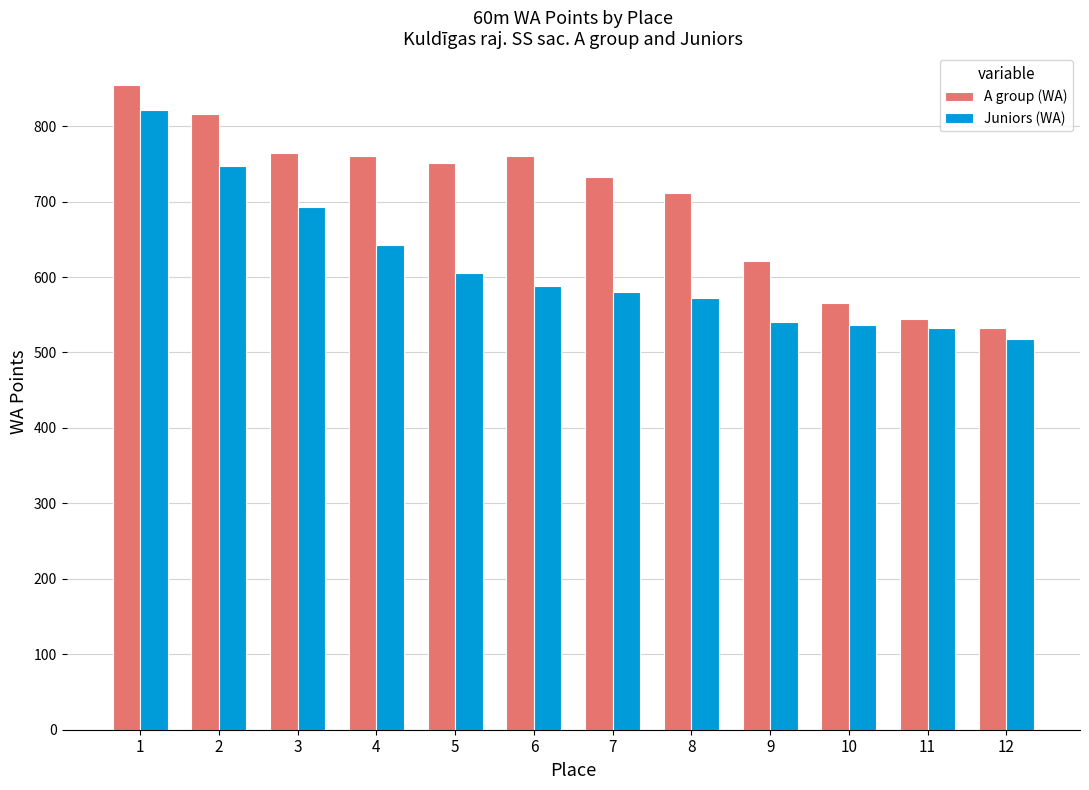

List the series in order of their overall mean, highest first.

A group (WA), Juniors (WA)